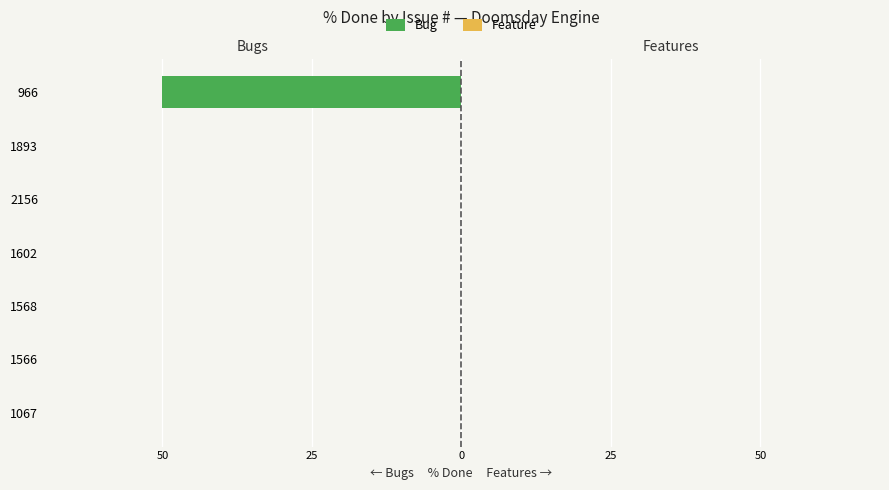

How many groups of bars are there?

7